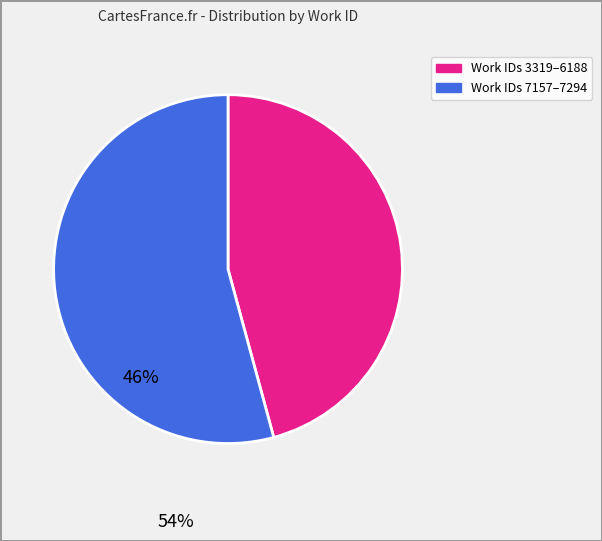

Is there any slice that represents more than half of the pie?

Yes